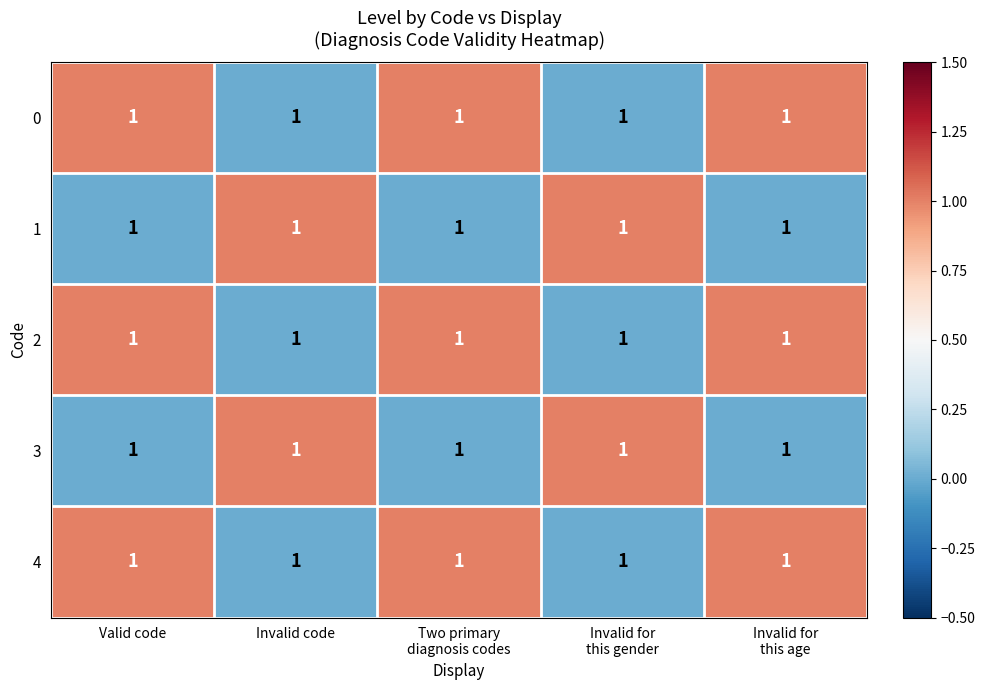

What is the maximum value shown in the chart?

1